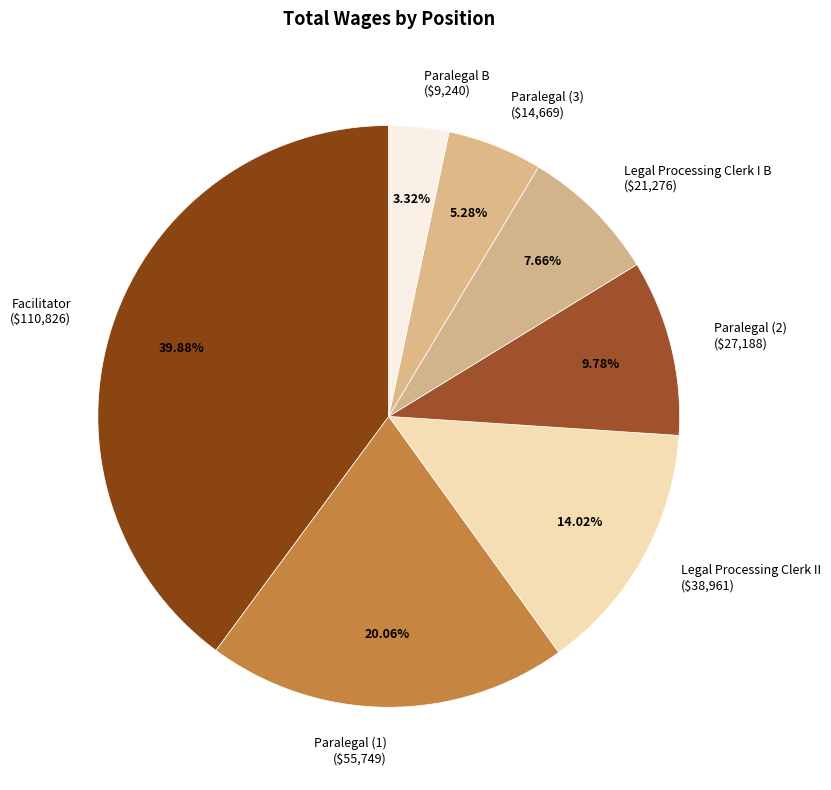

Is there a majority slice in this chart?

No